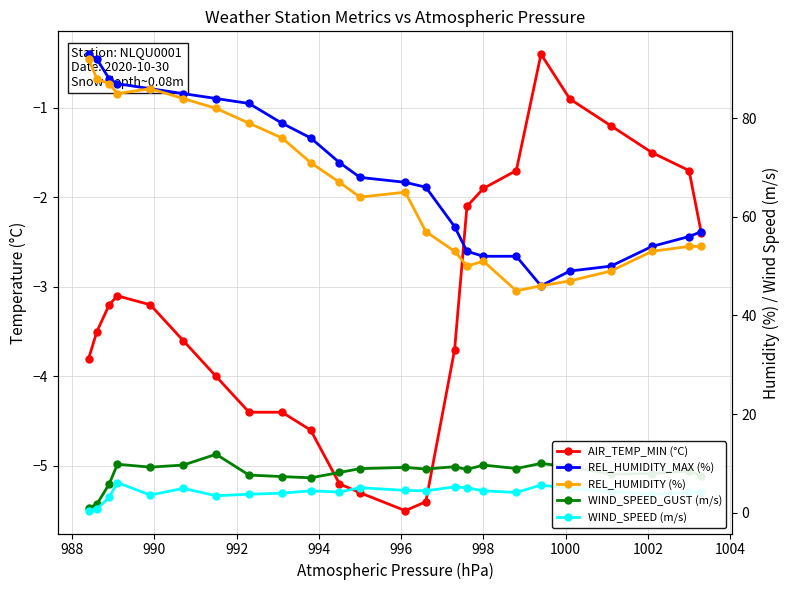

True or false: AIR_TEMP_MIN (°C) and WIND_SPEED_GUST (m/s) intersect in this chart.

False